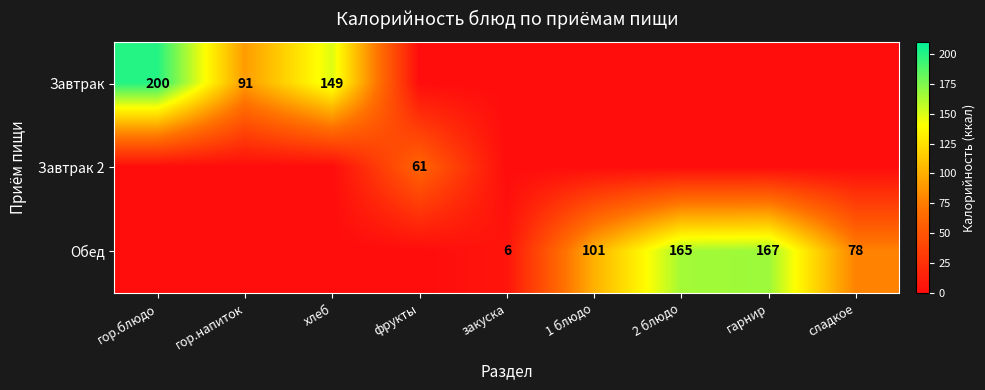

The value of Завтрак at гор.напиток is 129. True or false?

False